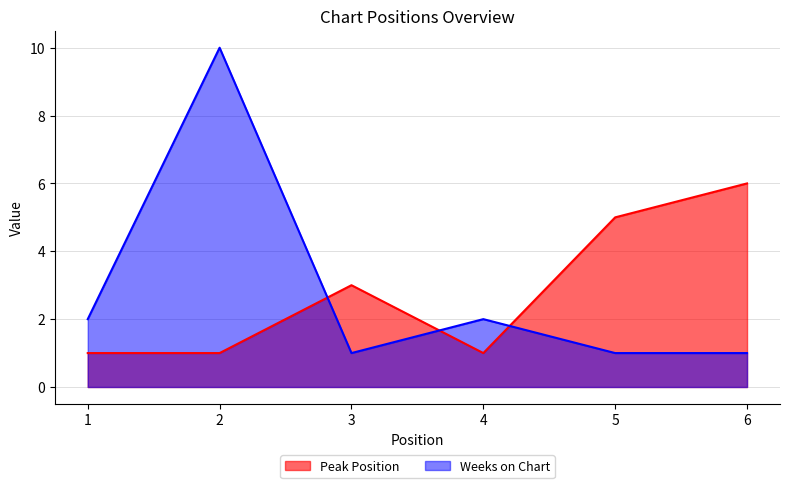

Reading left to right, extract all data points from this chart.

Peak Position: 1=1	2=1	3=3	4=1	5=5	6=6
Weeks on Chart: 1=2	2=10	3=1	4=2	5=1	6=1